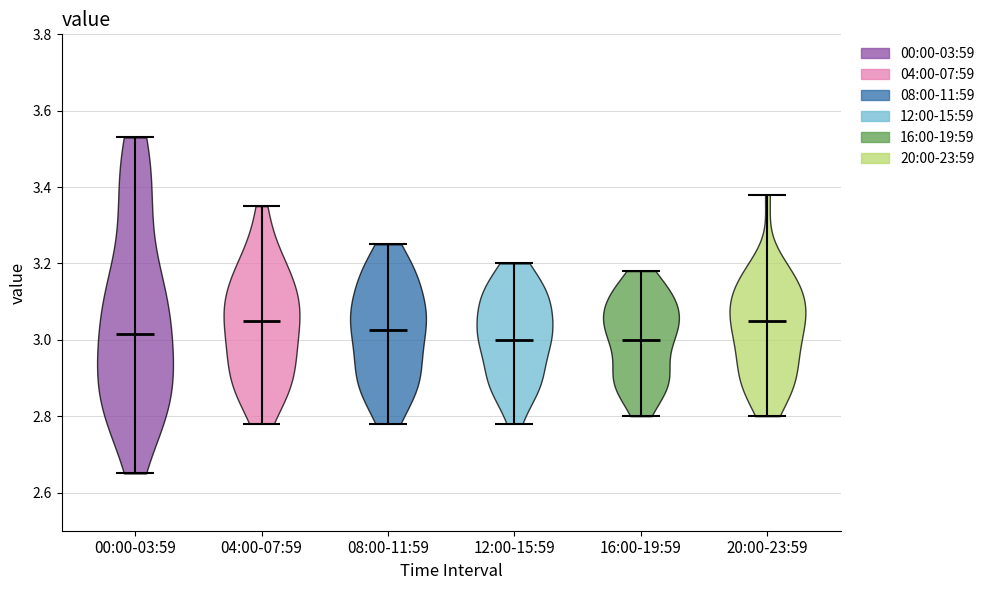

Reading left to right, read every violin against the y-axis: where its median line is, and the lowest and highest points it reaches. The values are not printed on the chart, so give them approximately, as read against the axis.

00:00-03:59: median line 3.02, lowest point 2.66, highest point 3.54
04:00-07:59: median line 3.06, lowest point 2.78, highest point 3.36
08:00-11:59: median line 3.02, lowest point 2.78, highest point 3.26
12:00-15:59: median line 3.00, lowest point 2.78, highest point 3.20
16:00-19:59: median line 3.00, lowest point 2.80, highest point 3.18
20:00-23:59: median line 3.06, lowest point 2.80, highest point 3.38